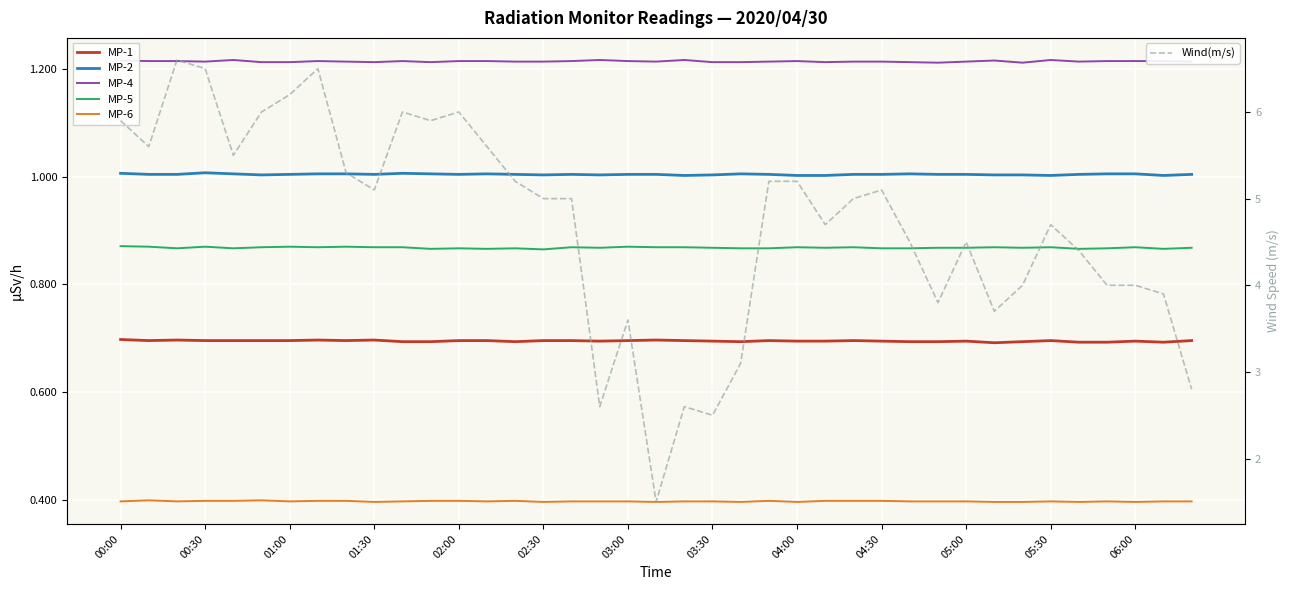

Reading left to right, what are all the values shown in this chart?

MP-1: 0.7	0.7	0.7	0.7	0.7	0.7	0.7	0.7	0.7	0.7	0.7	0.7	0.7	0.7	0.7	0.7	0.7	0.7	0.7	0.7	0.7	0.7	0.7	0.7	0.7	0.7	0.7	0.7	0.7	0.7	0.7	0.7	0.7	0.7	0.7	0.7	0.7	0.7	0.7
MP-2: 1.0	1.0	1.0	1.0	1.0	1.0	1.0	1.0	1.0	1.0	1.0	1.0	1.0	1.0	1.0	1.0	1.0	1.0	1.0	1.0	1.0	1.0	1.0	1.0	1.0	1.0	1.0	1.0	1.0	1.0	1.0	1.0	1.0	1.0	1.0	1.0	1.0	1.0	1.0
MP-4: 1.2	1.2	1.2	1.2	1.2	1.2	1.2	1.2	1.2	1.2	1.2	1.2	1.2	1.2	1.2	1.2	1.2	1.2	1.2	1.2	1.2	1.2	1.2	1.2	1.2	1.2	1.2	1.2	1.2	1.2	1.2	1.2	1.2	1.2	1.2	1.2	1.2	1.2	1.2
MP-5: 0.9	0.9	0.9	0.9	0.9	0.9	0.9	0.9	0.9	0.9	0.9	0.9	0.9	0.9	0.9	0.9	0.9	0.9	0.9	0.9	0.9	0.9	0.9	0.9	0.9	0.9	0.9	0.9	0.9	0.9	0.9	0.9	0.9	0.9	0.9	0.9	0.9	0.9	0.9
MP-6: 0.4	0.4	0.4	0.4	0.4	0.4	0.4	0.4	0.4	0.4	0.4	0.4	0.4	0.4	0.4	0.4	0.4	0.4	0.4	0.4	0.4	0.4	0.4	0.4	0.4	0.4	0.4	0.4	0.4	0.4	0.4	0.4	0.4	0.4	0.4	0.4	0.4	0.4	0.4
Wind(m/s): 5.9	5.6	6.6	6.5	5.5	6.0	6.2	6.5	5.3	5.1	6.0	5.9	6.0	5.6	5.2	5.0	5.0	2.6	3.6	1.5	2.6	2.5	3.1	5.2	5.2	4.7	5.0	5.1	4.5	3.8	4.5	3.7	4.0	4.7	4.4	4.0	4.0	3.9	2.8